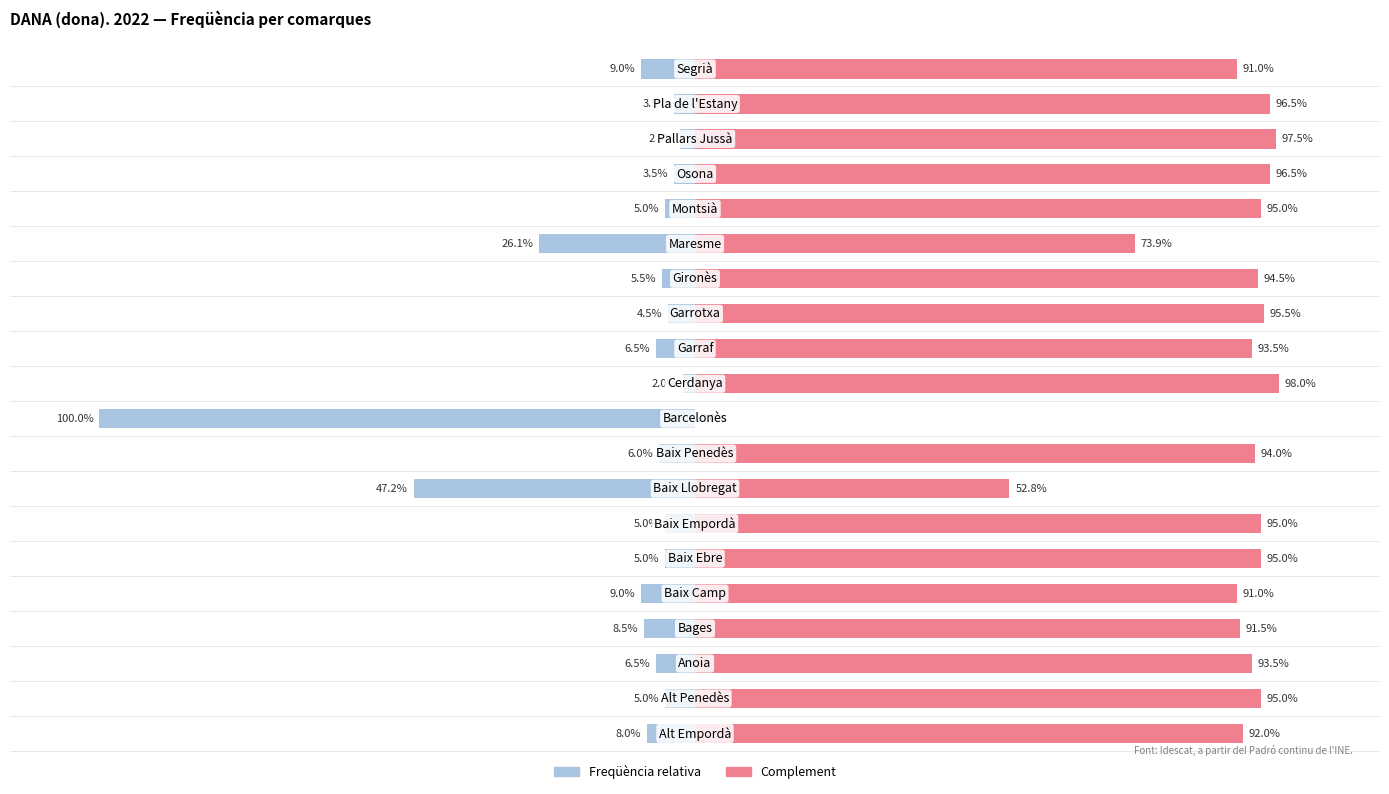

How many bars are there in total?

40